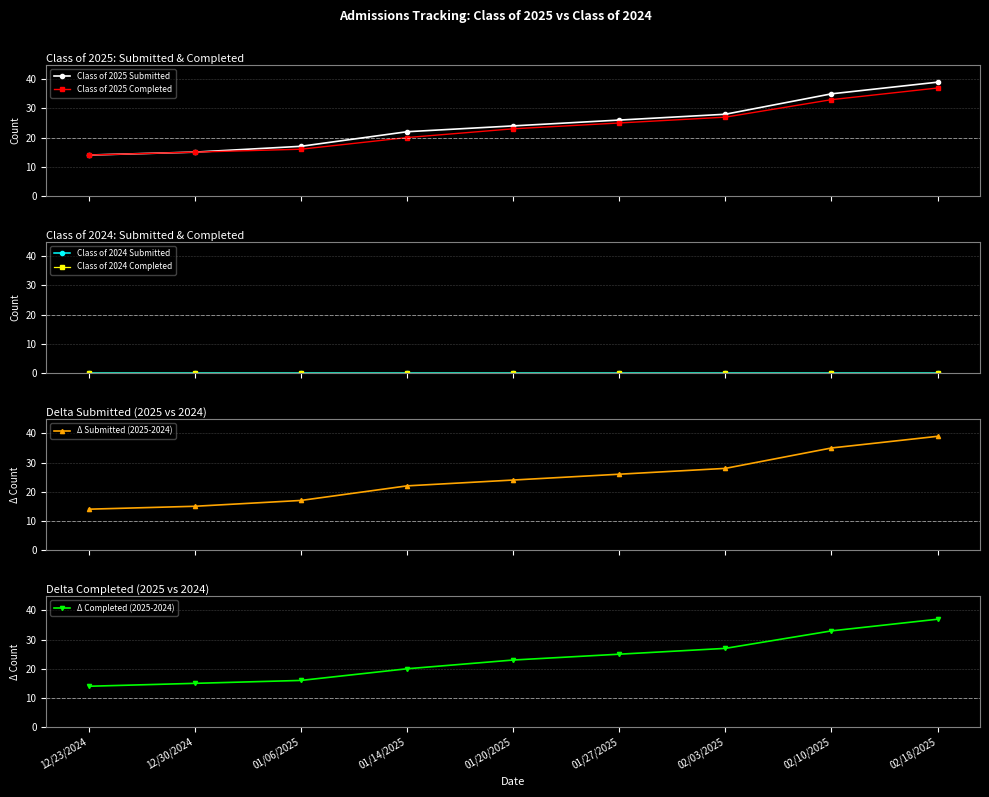

At how many categories does at least one series exceed 12?

9